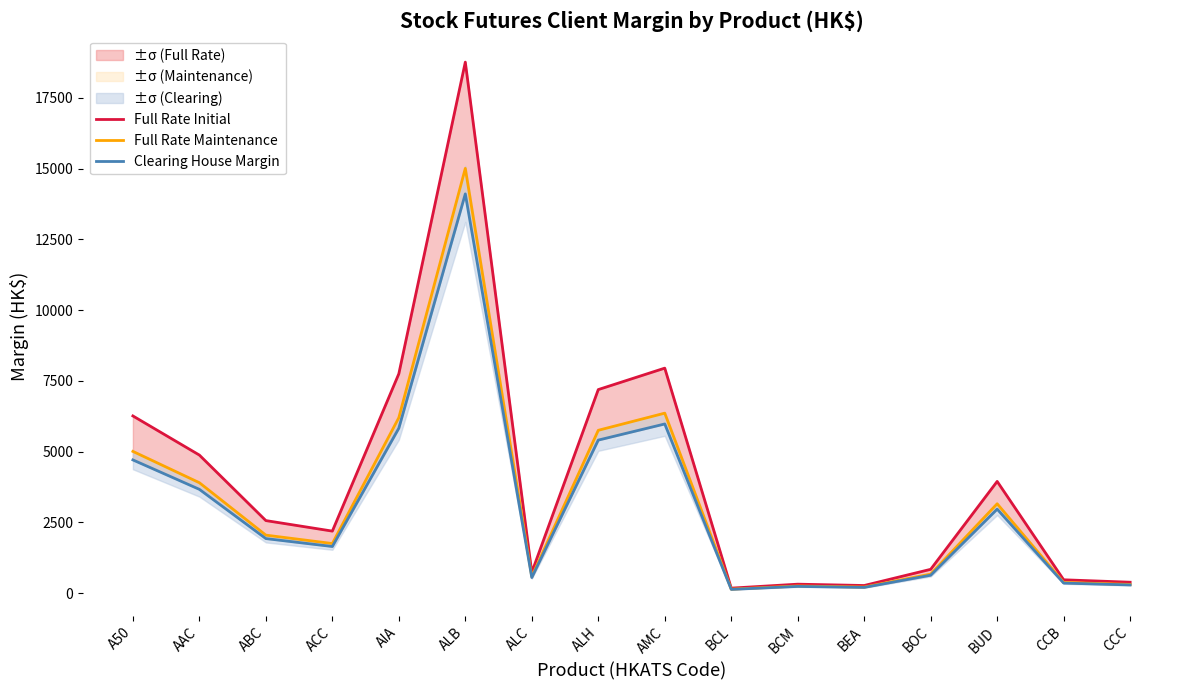

What is the sum of the Full Rate Initial values at CCC and CCB?

862